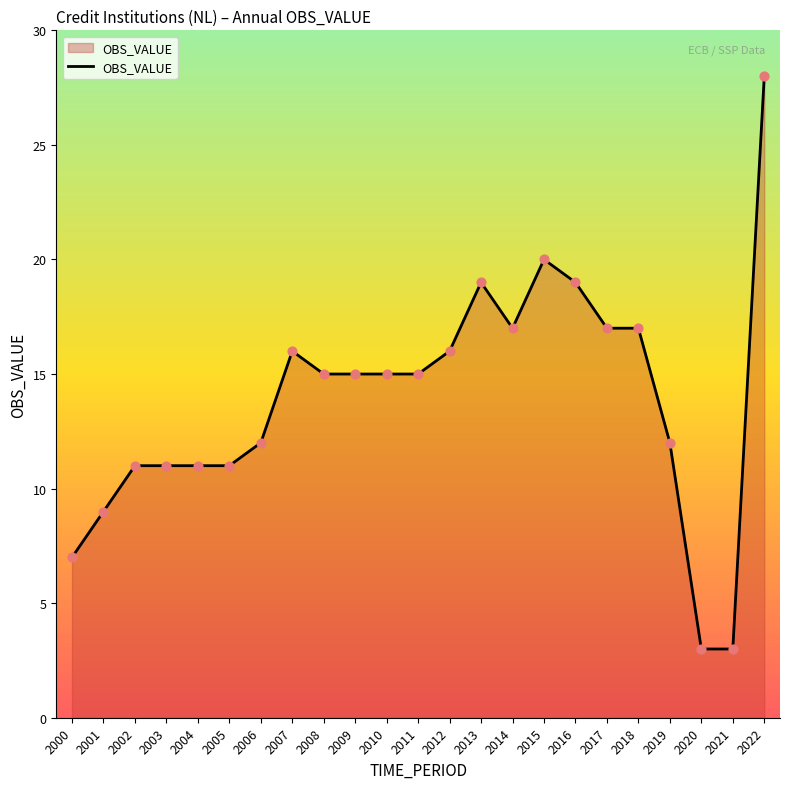

What is the ratio of the value at 2019 to the value at 2001?

1.3